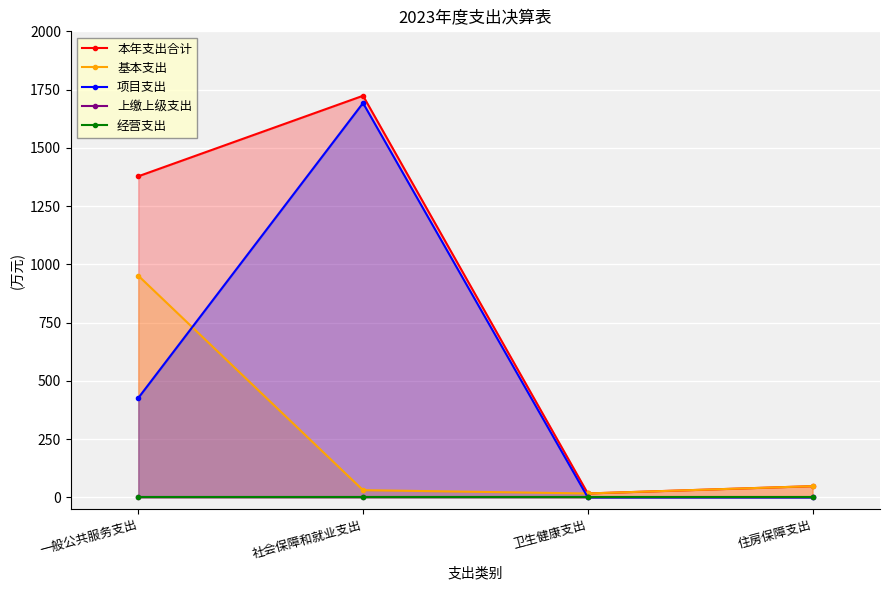

Does the chart display data point markers on the line(s)?

Yes